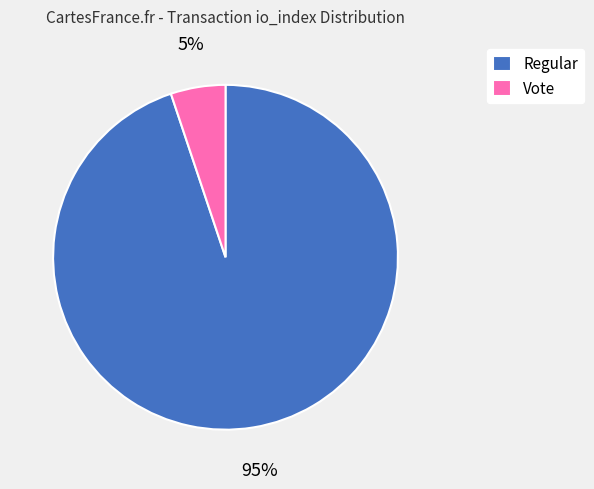

What is the largest slice in the pie chart?

Regular